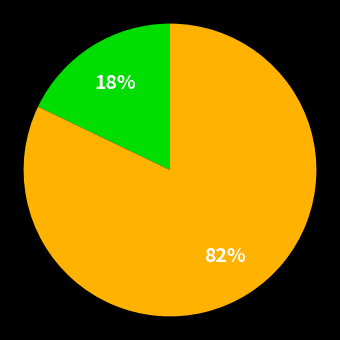

To the nearest percent, what is the average slice percentage?

50%